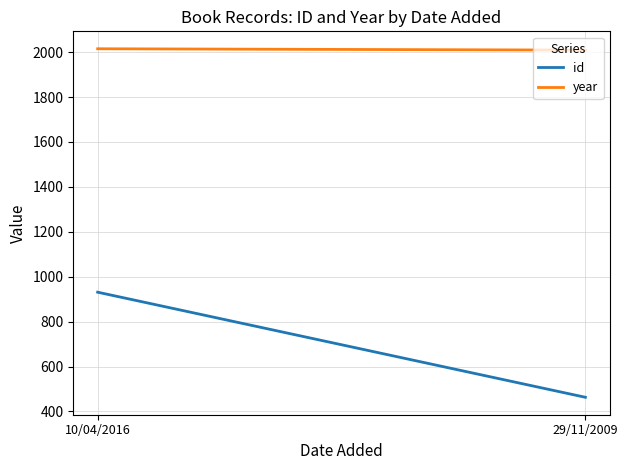

What is the average value of the id series?

697